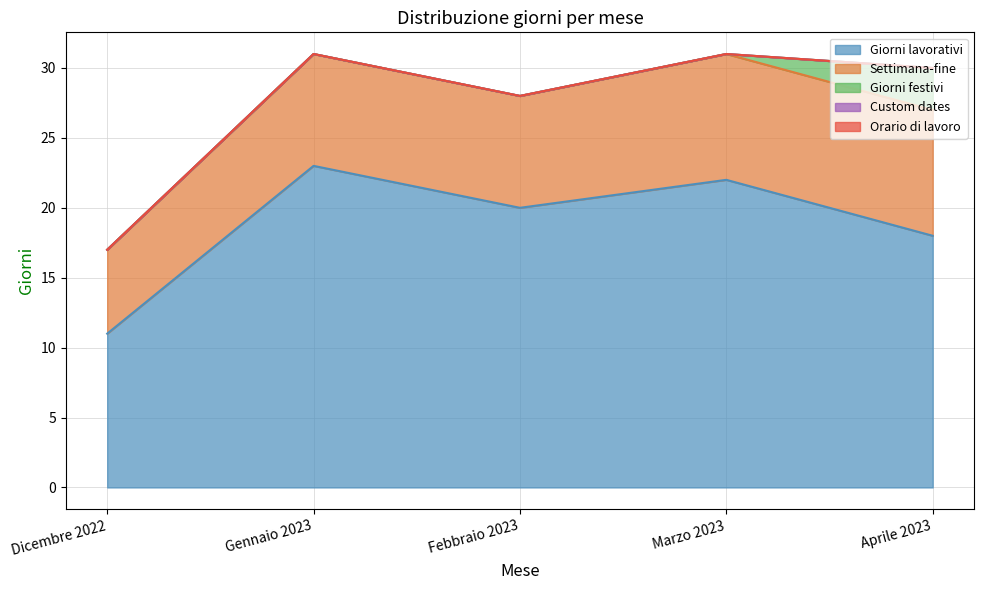

Count the Settimana-fine values in the range 8 to 9.

4